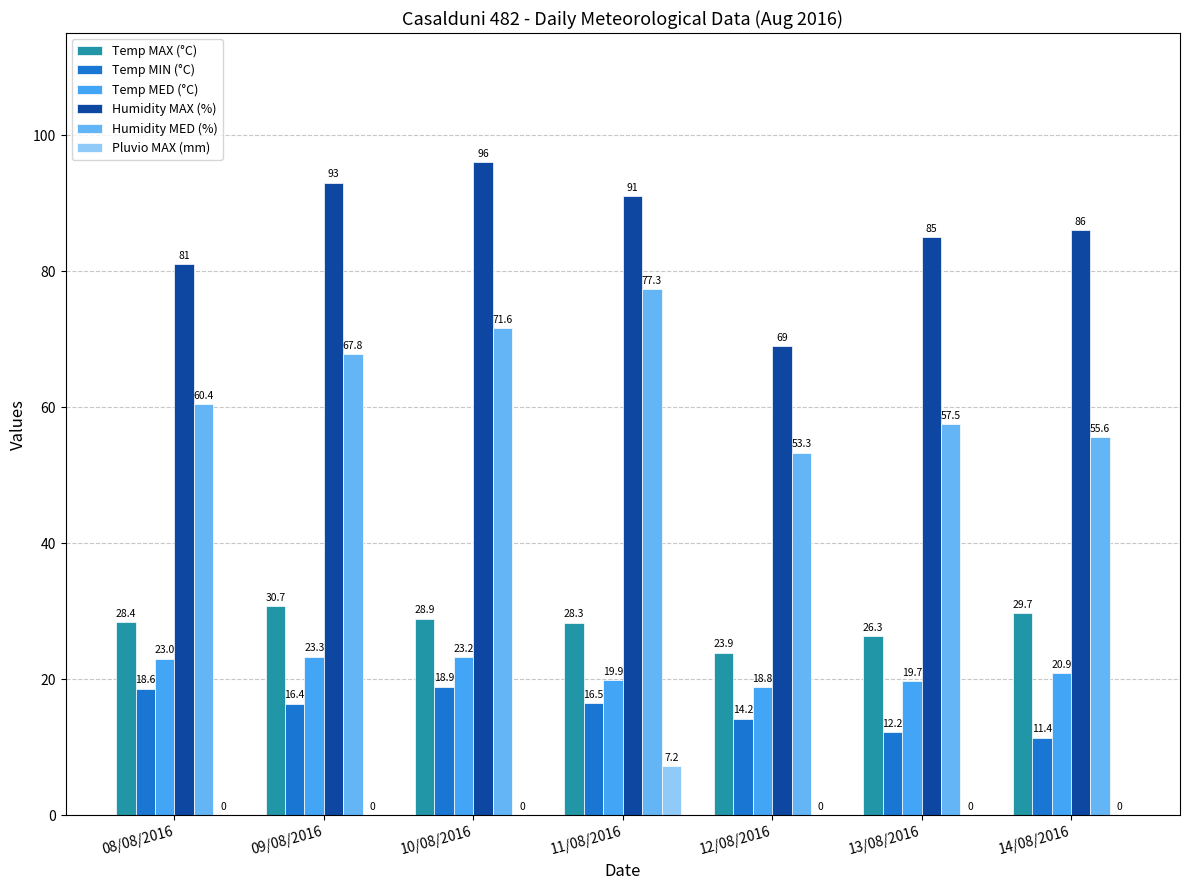

What are all the series names shown in the legend?

Temp MAX (°C), Temp MIN (°C), Temp MED (°C), Humidity MAX (%), Humidity MED (%), Pluvio MAX (mm)